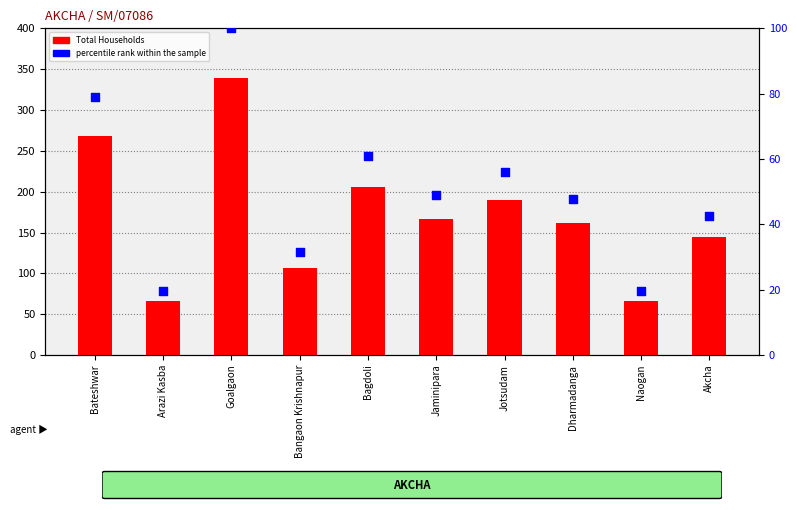

Which series reaches the maximum Y coordinate?

Total Households